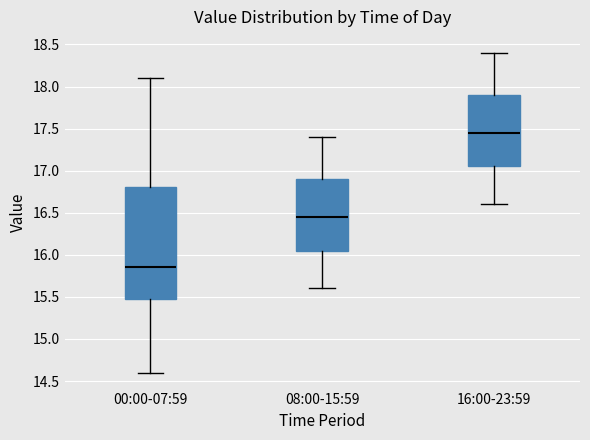

Which box is the tallest, from its lower edge to its upper edge?

00:00-07:59